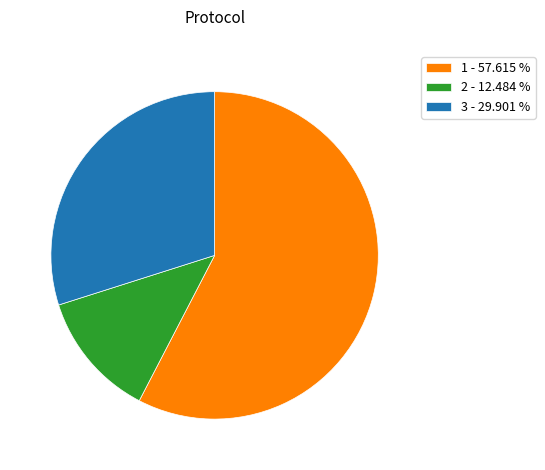

Count the number of slices in the pie.

3